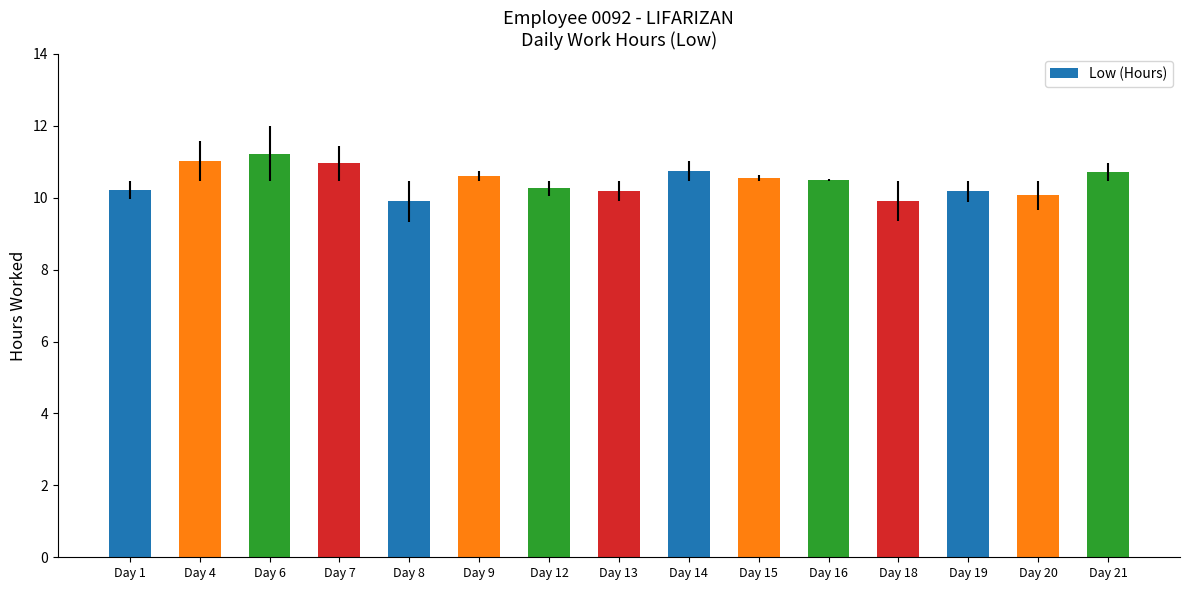

Which has a higher value, Day 6 or Day 20?

Day 6